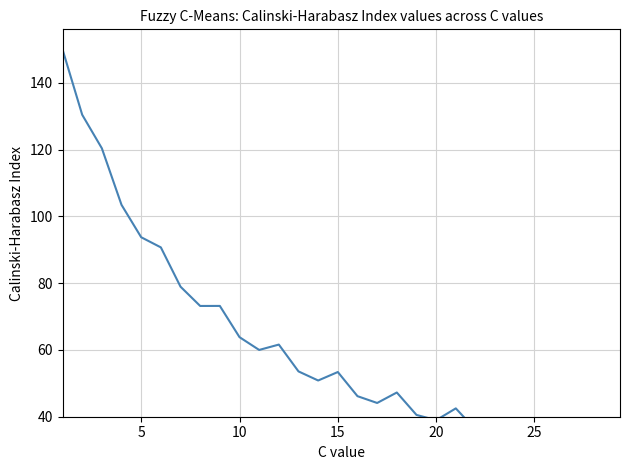

Reading right to left, what are all the values shown in this chart?

29.7	35.6	31.6	32.6	38.7	34.9	36.1	42.5	39.0	40.5	47.3	44.1	46.2	53.4	50.8	53.6	61.6	60.0	63.8	73.2	73.2	78.9	90.7	93.8	103.4	120.4	130.4	150.0